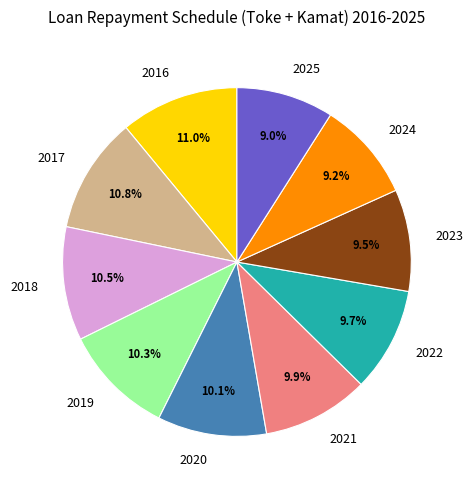

The 2016 slice represents 11% of the pie. True or false?

True